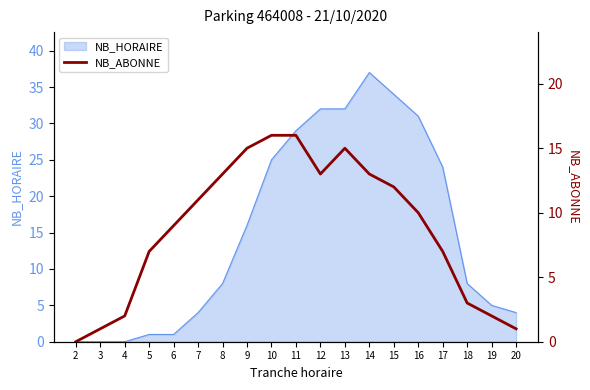

The value of NB_HORAIRE at 15 is 34. True or false?

True